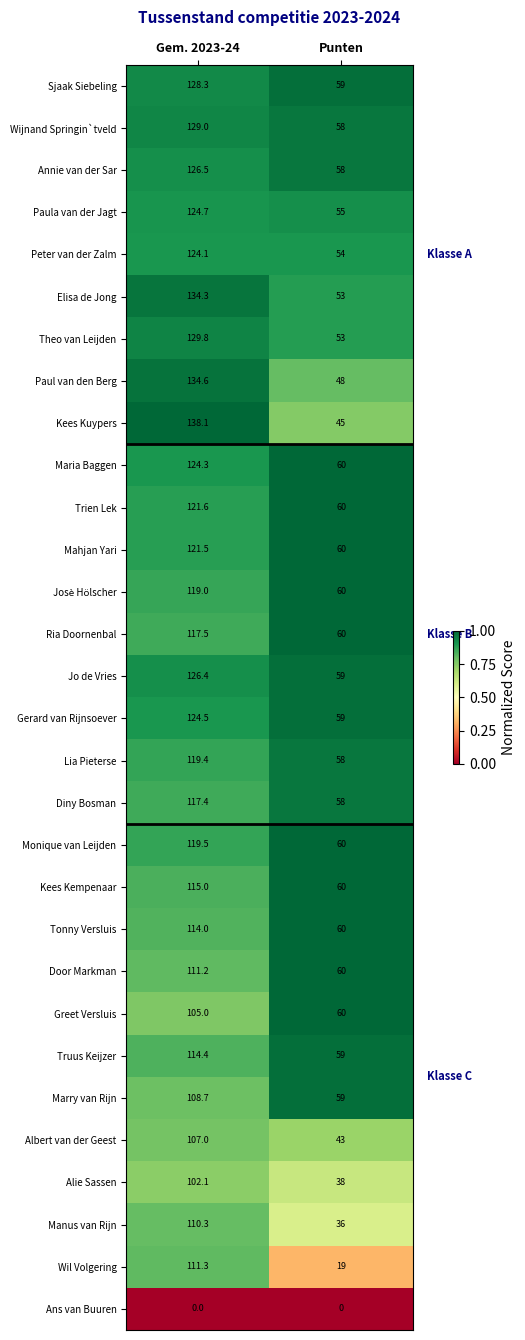

At which category is the sum across all series the highest?

Gem. 2023-24